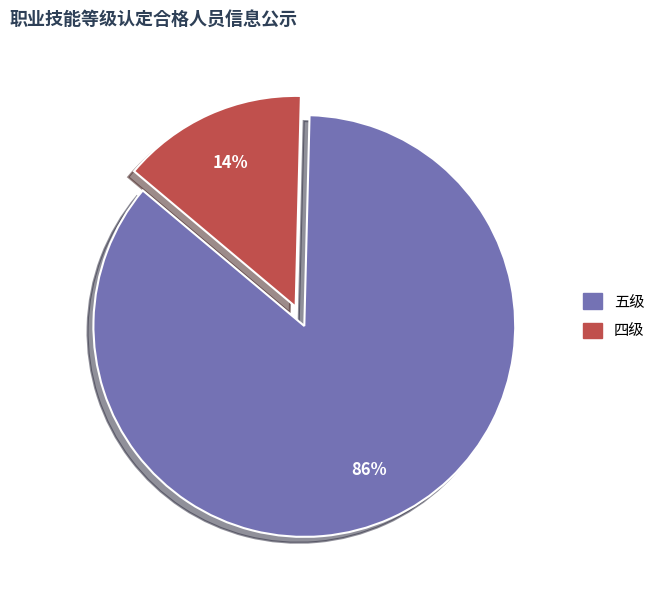

What is the ratio of the value at 四级 to the value at 五级?

0.2